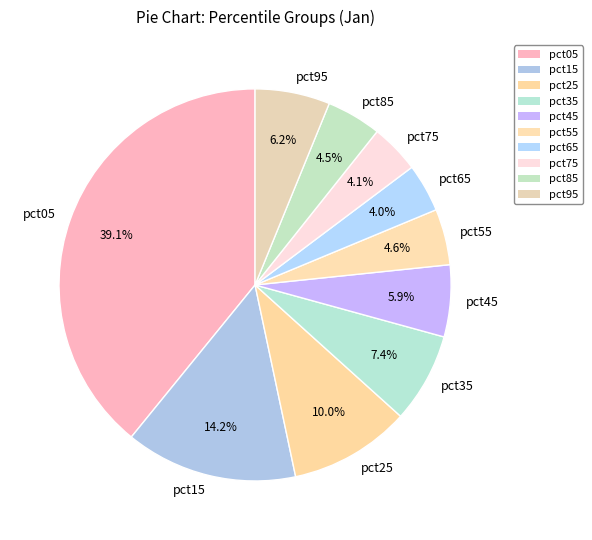

Is it true that pct25 is 4% of the pie?

False